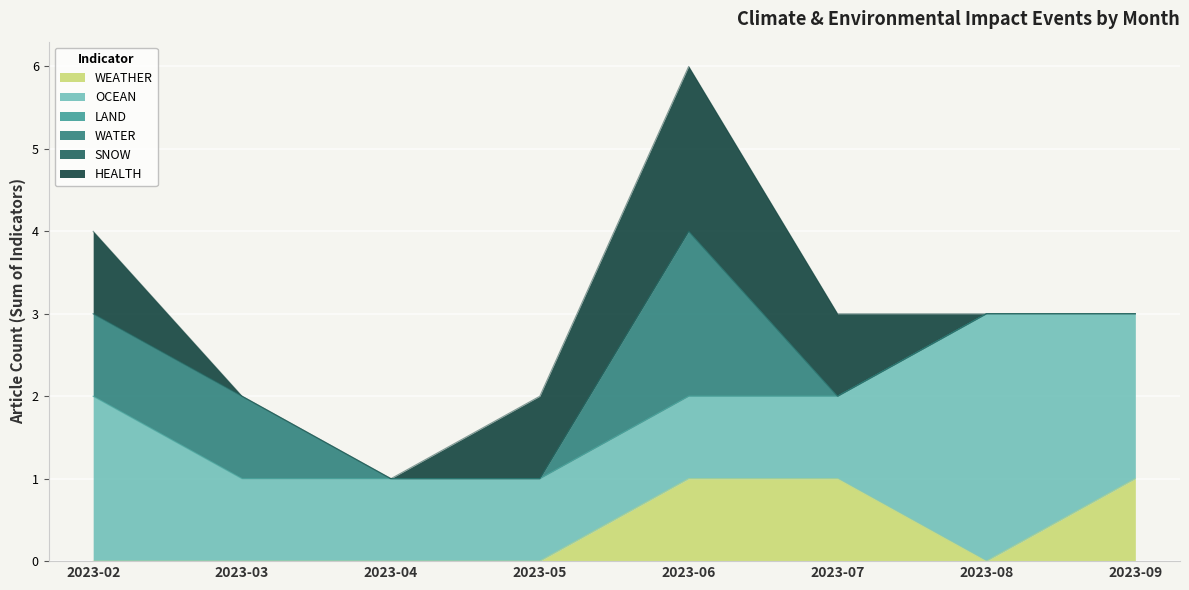

True or false: WEATHER has a value of 0 at 2023-05.

True